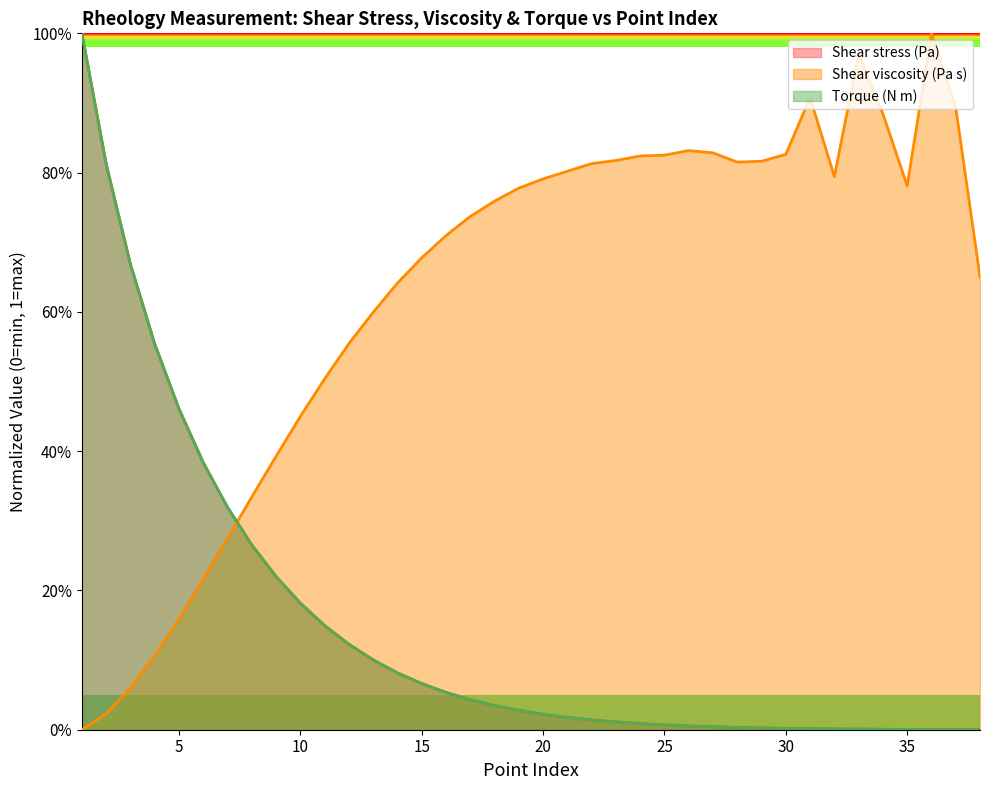

Does the chart have visible grid lines?

No